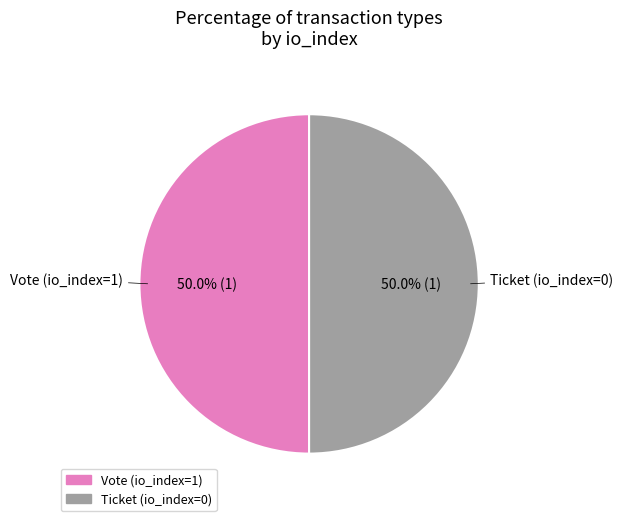

To the nearest percent, what is the difference between the largest and smallest slice percentages?

0%